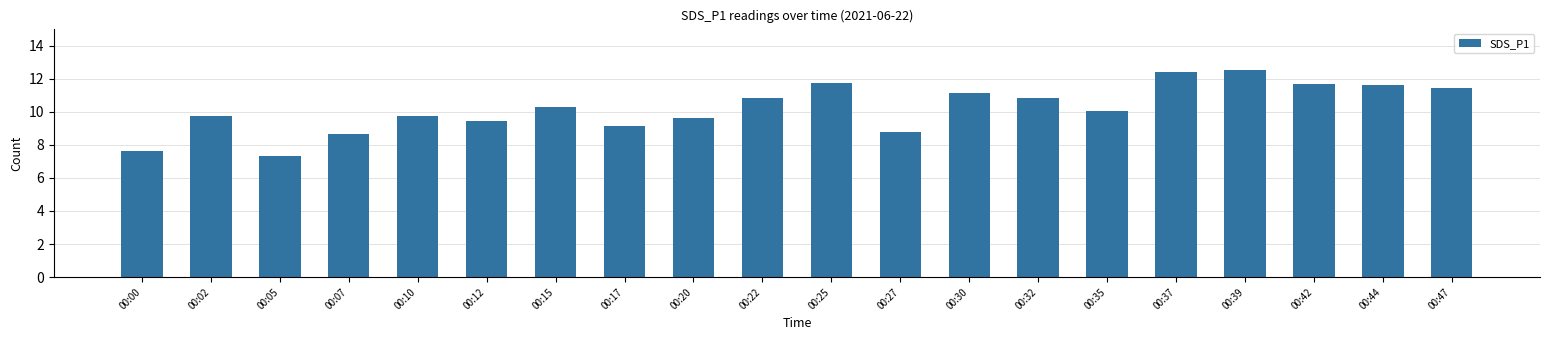

What is the greatest value displayed?

12.5